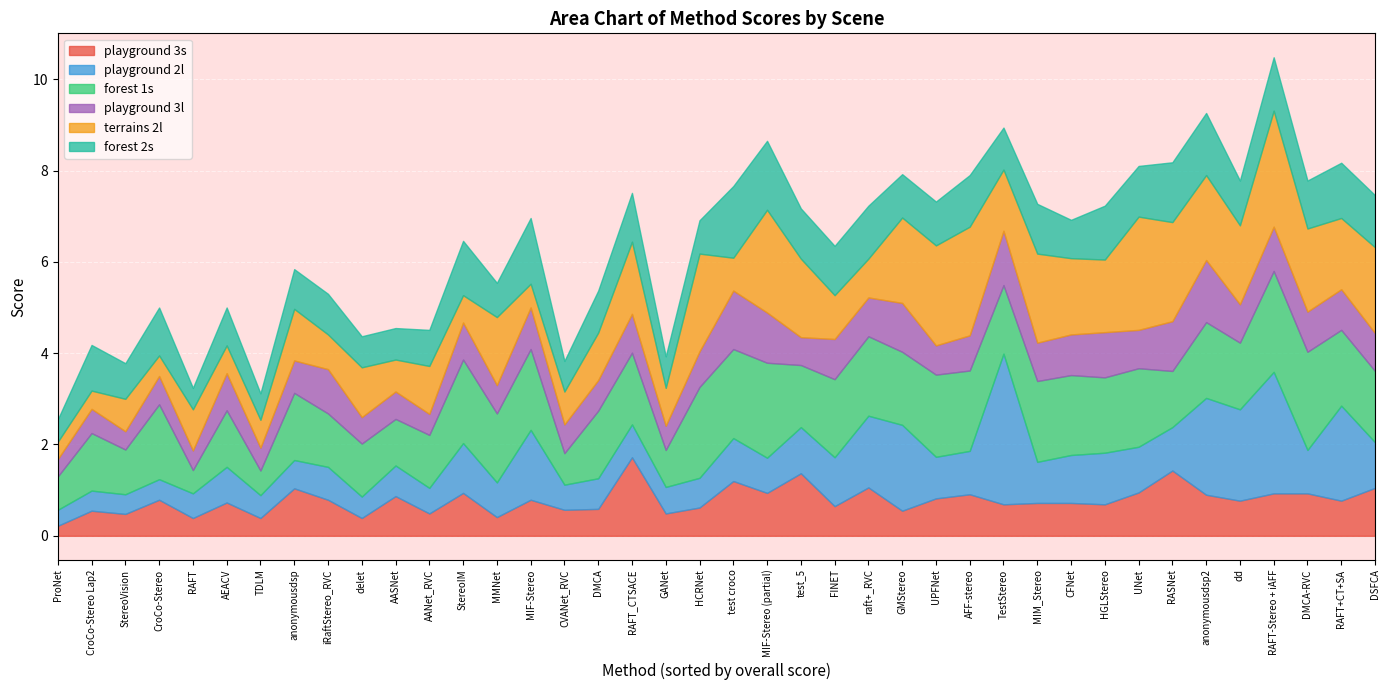

At how many categories does at least one series exceed 1?

34